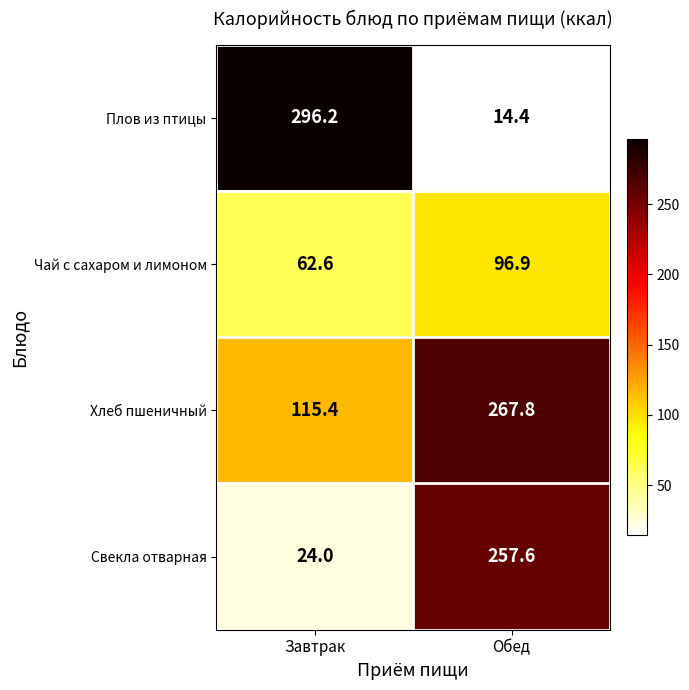

What is the total value across all series at Обед?

636.7